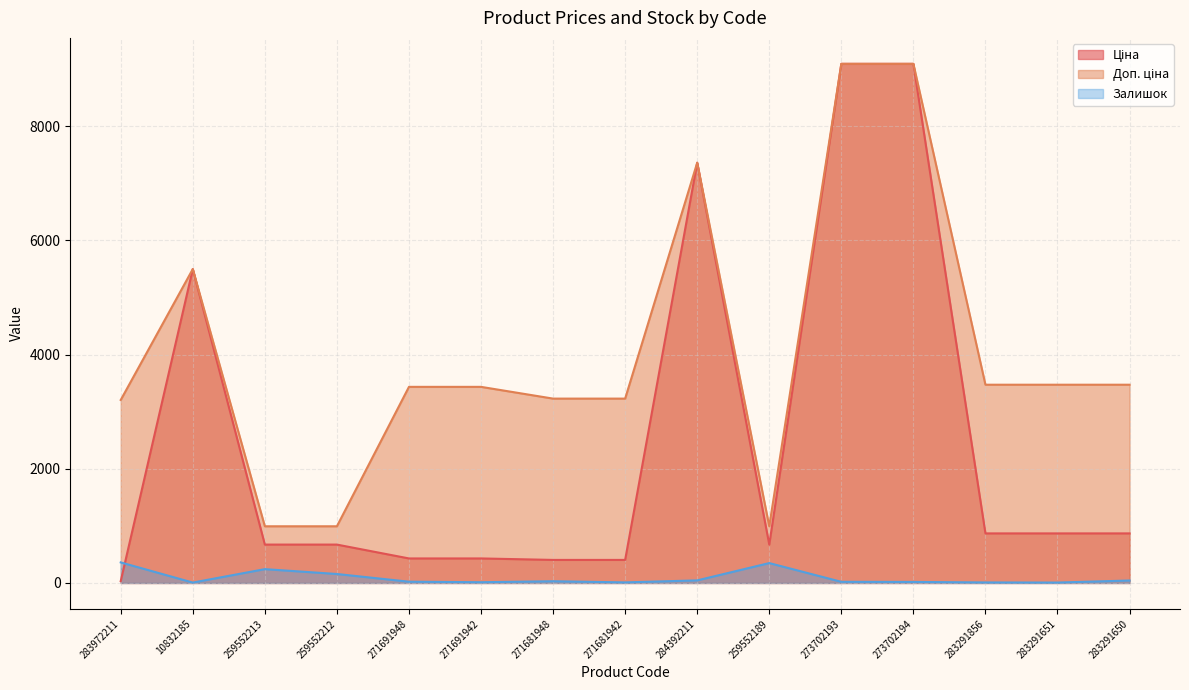

Which has a higher value, 259552213 or 259552189?

259552213